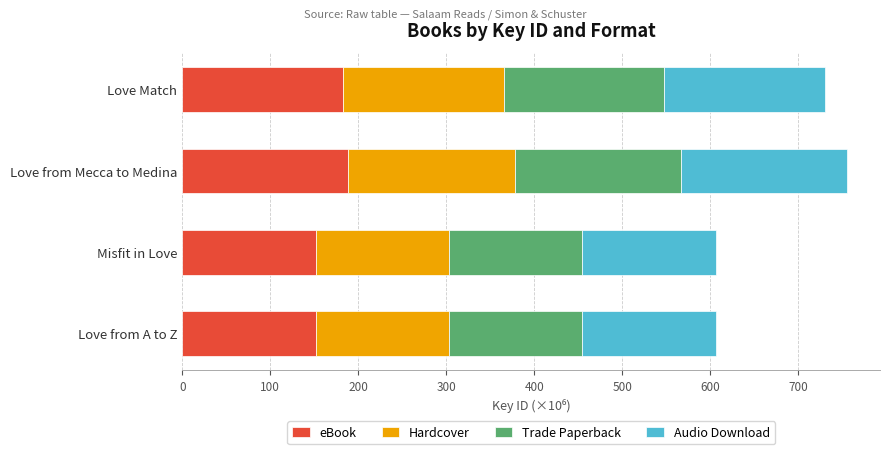

What is the total value across all series at Misfit in Love?

606.0